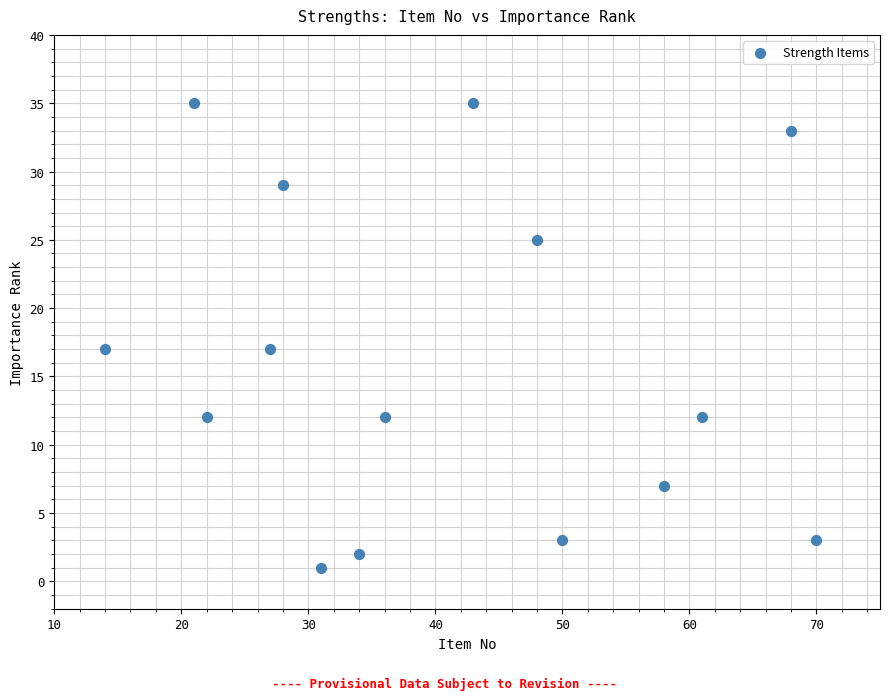

What is the range of X values (max minus min)?

56